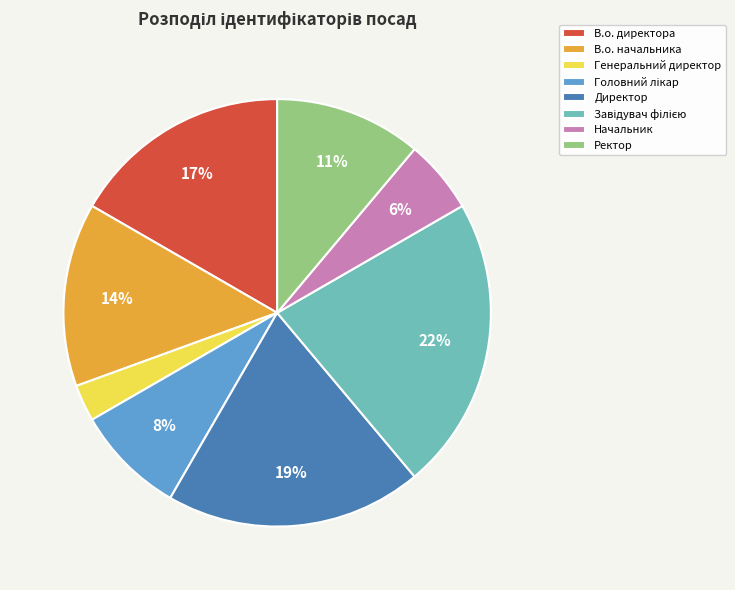

To the nearest percent, what portion does Ректор represent?

11%